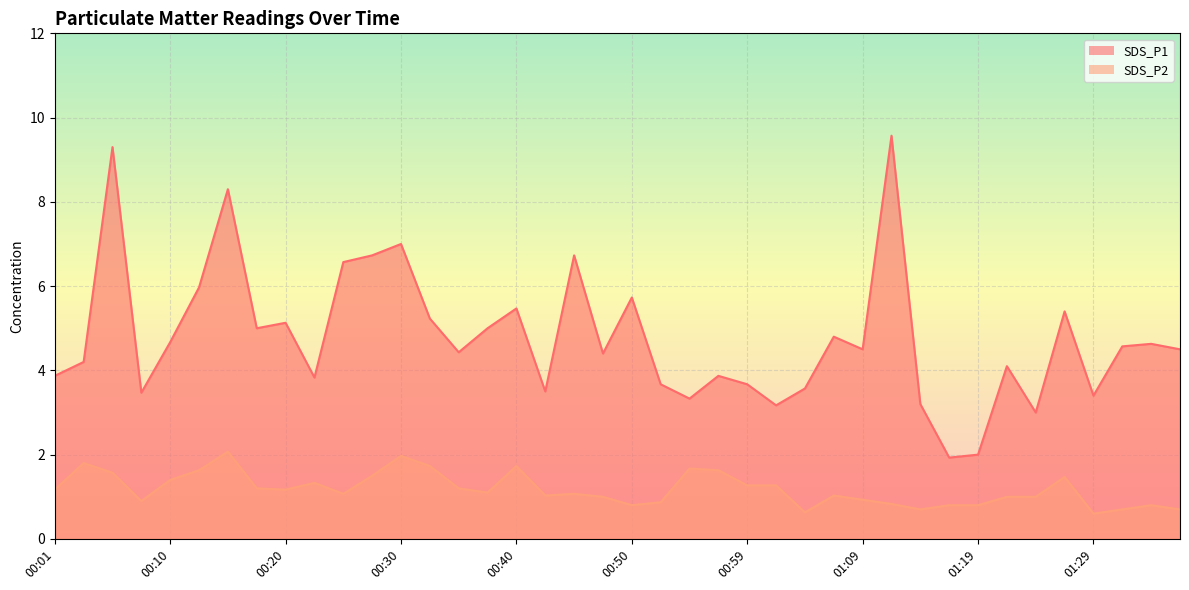

What is the spread (max minus min) of values at 01:02?

1.9